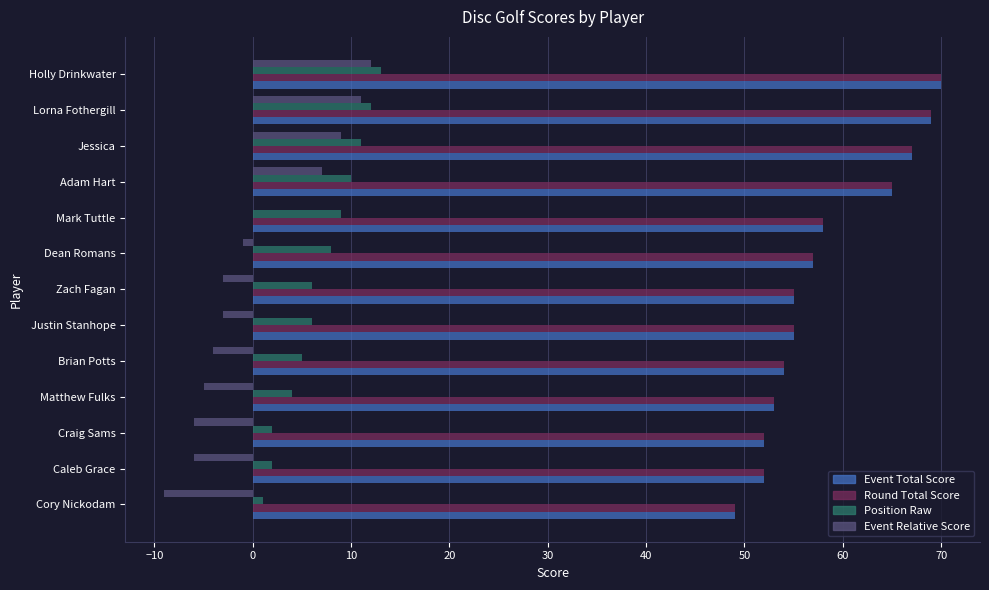

Read the Event Relative Score value at Matthew Fulks.

-5